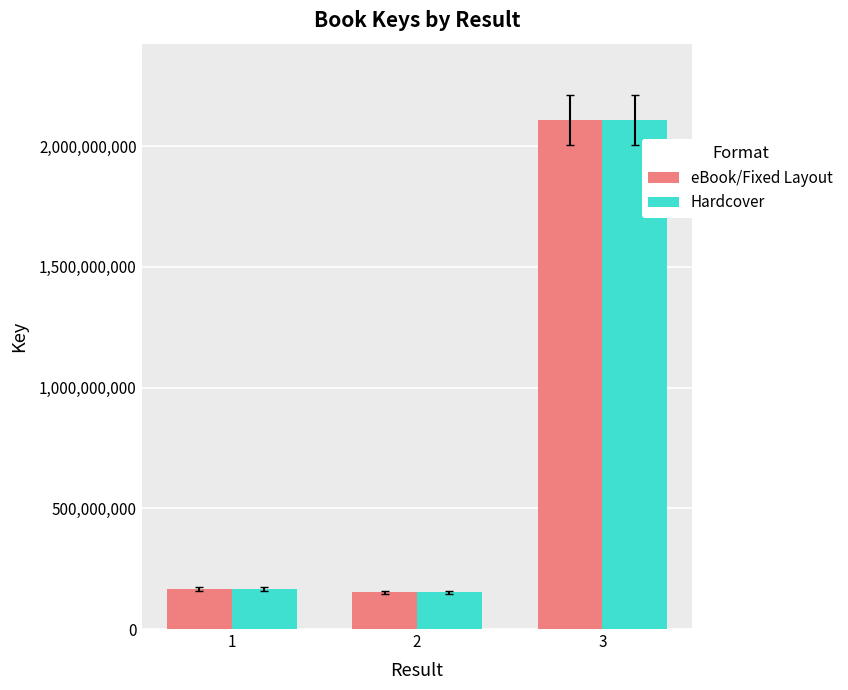

What is the total value across all series at 2?

302999540